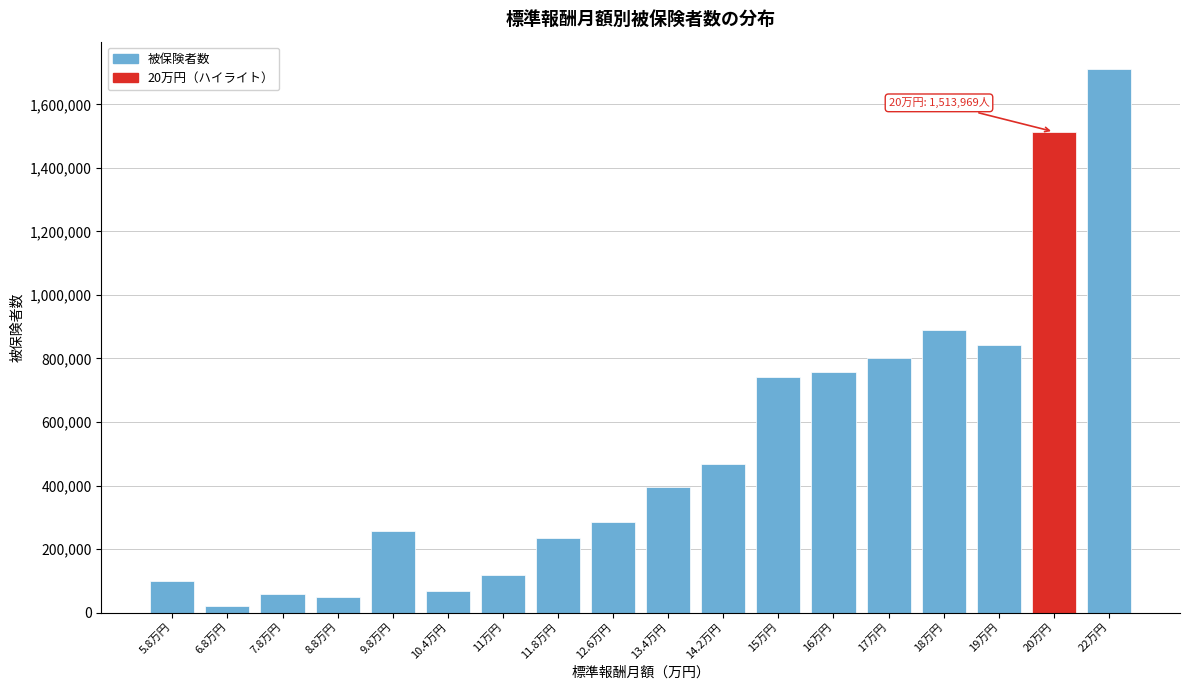

Reading left to right, what are all the values shown in this chart?

100144	20331	57005	48760	258051	67779	119237	234837	286461	396254	467739	742415	758937	802376	888494	843612	1513969	1711973